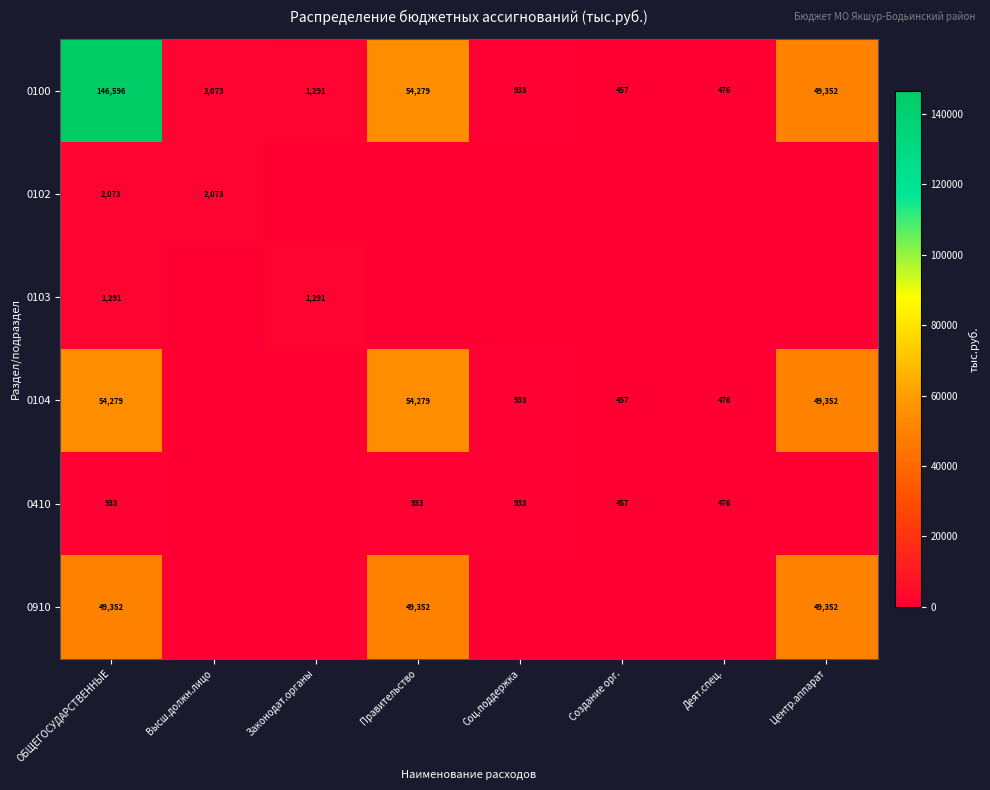

At which label does 0100 reach its peak?

ОБЩЕГОСУДАРСТВЕННЫЕ